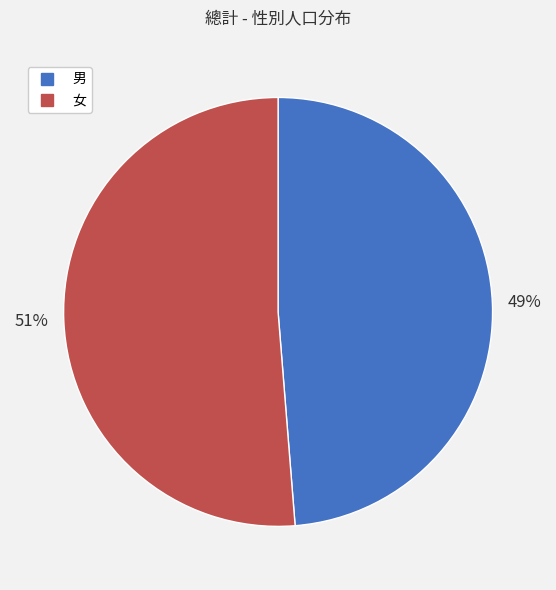

Combined, do 男 and 女 account for over 50%?

Yes